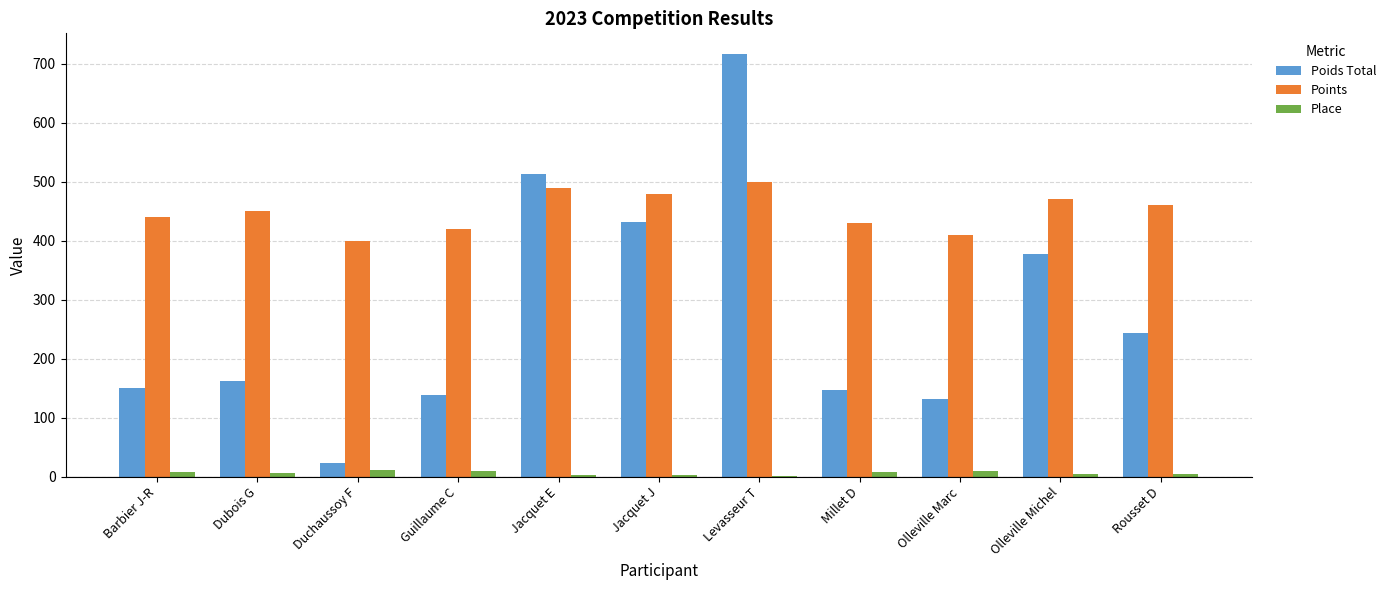

Which series changed the most between Duchaussoy F and Olleville Michel?

Poids Total